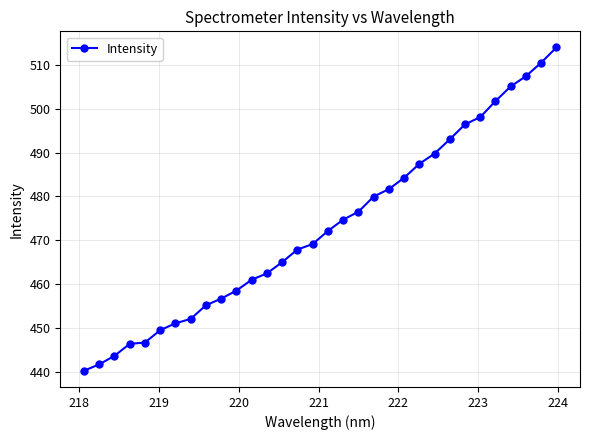

What is the sum of all values?

15140.4